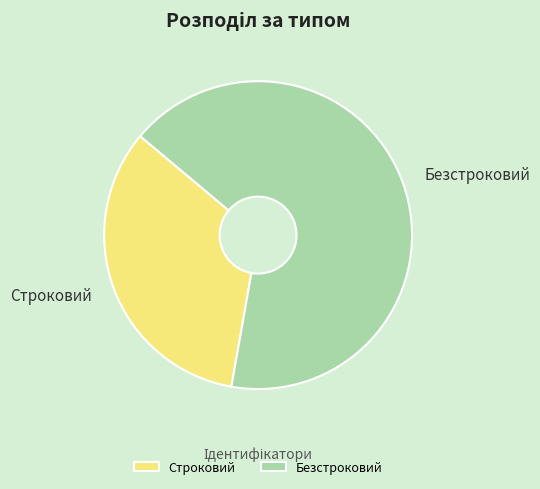

Is Безстроковий the majority of the pie?

Yes